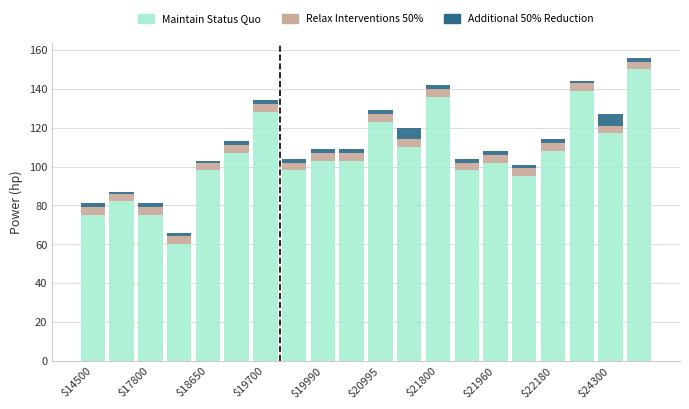

What is the lowest value of the Maintain Status Quo series?

60